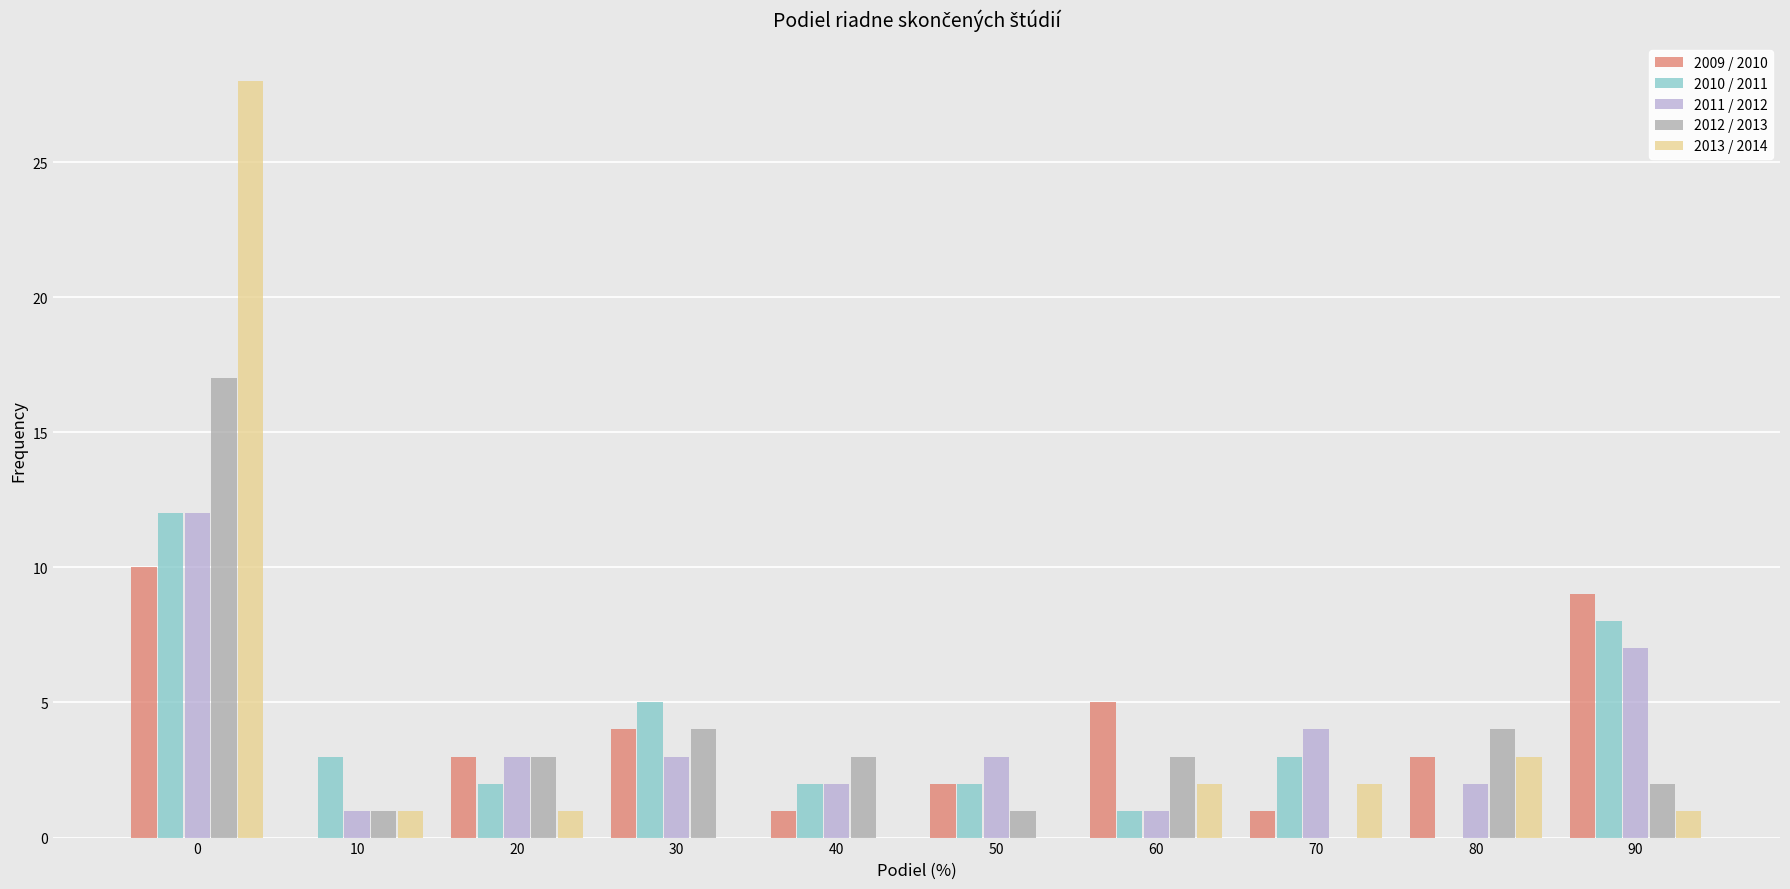

What is the sum of all 2012 / 2013 values?

38